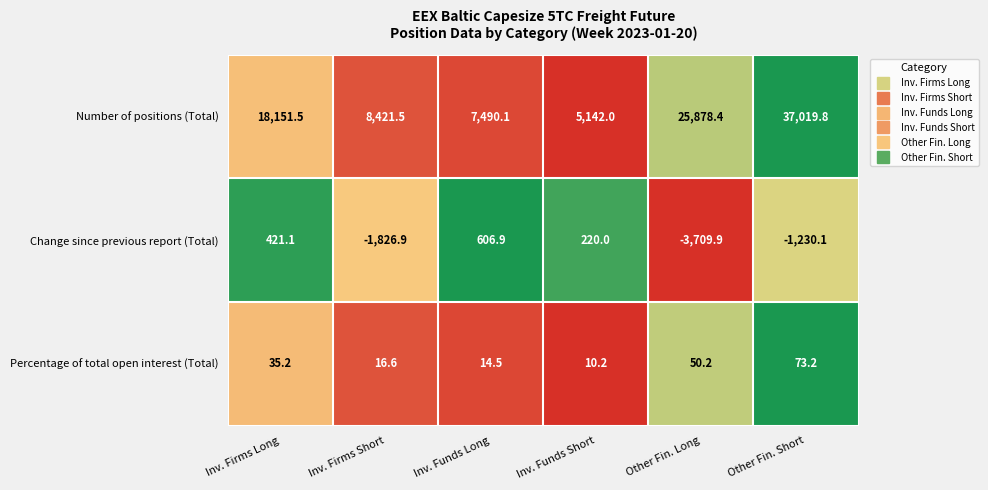

Which series has the largest total across all categories?

Number of positions (Total)